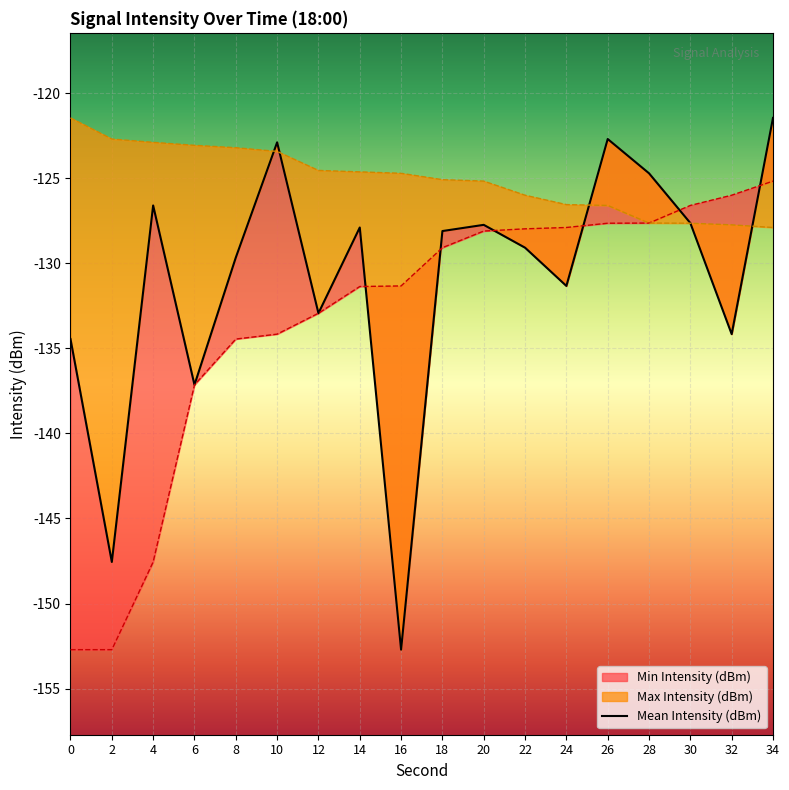

Rank the categories by Max Intensity (dBm) value from lowest to highest.

34, 32, 30, 28, 26, 24, 22, 20, 18, 16, 14, 12, 10, 8, 6, 4, 2, 0